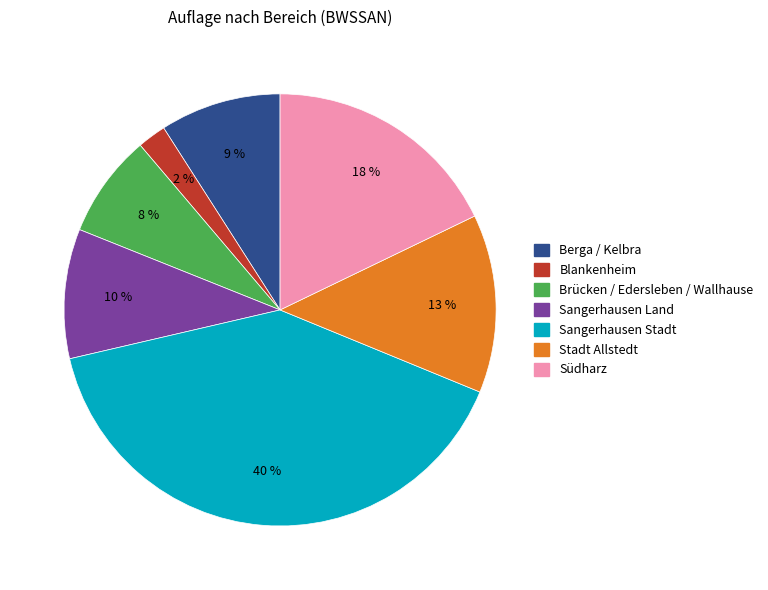

Is it true that Sangerhausen Stadt is 40% of the pie?

True